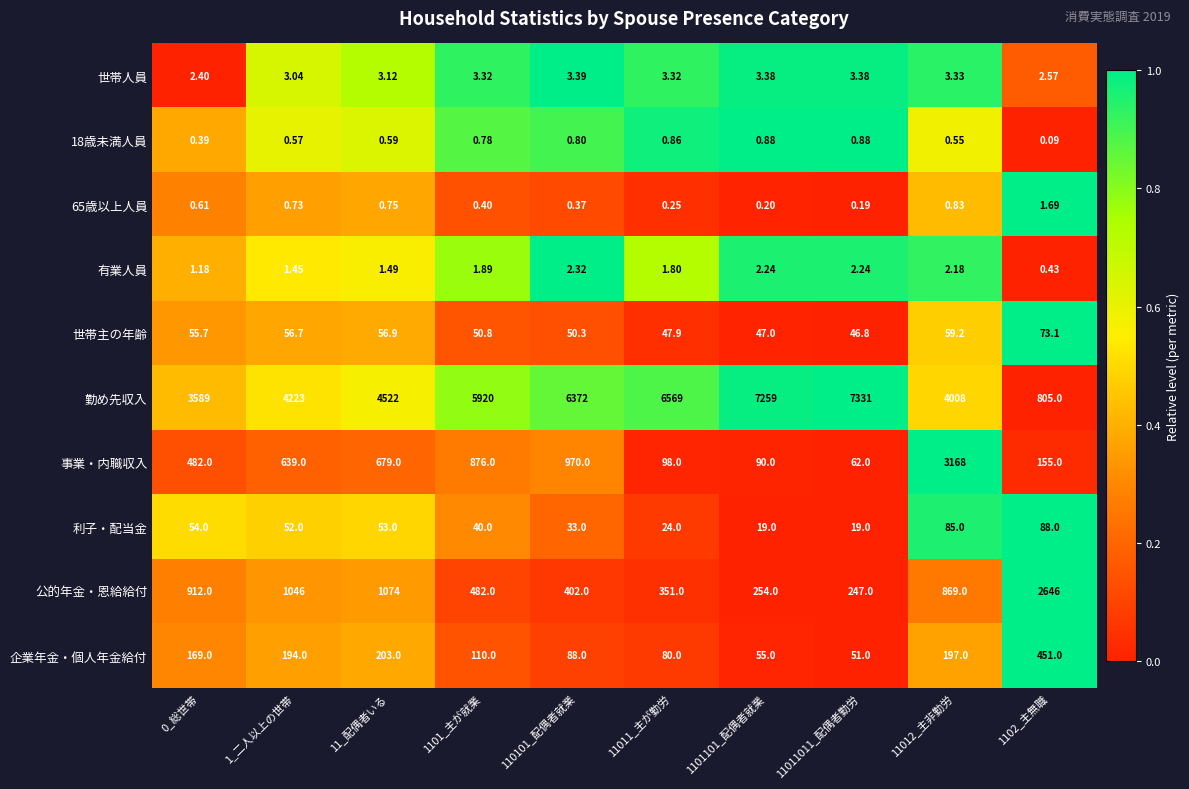

Is the value of 有業人員 at 11012_主非勤労 greater than the value of 18歳未満人員 at 11_配偶者いる?

Yes